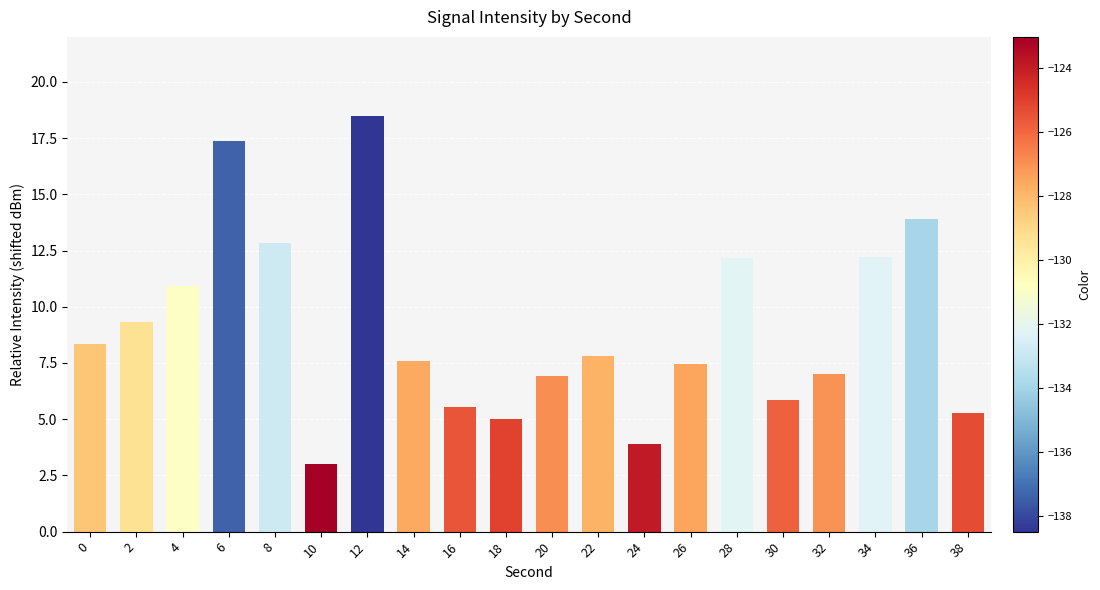

What is the smallest value displayed?

3.0